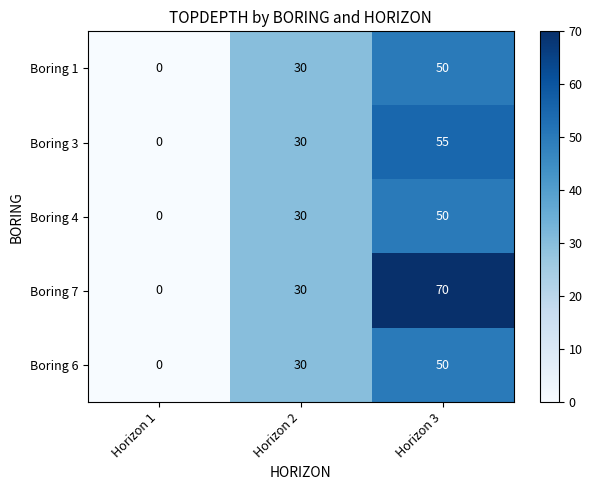

How many data points in Boring 4 are less than 30?

1